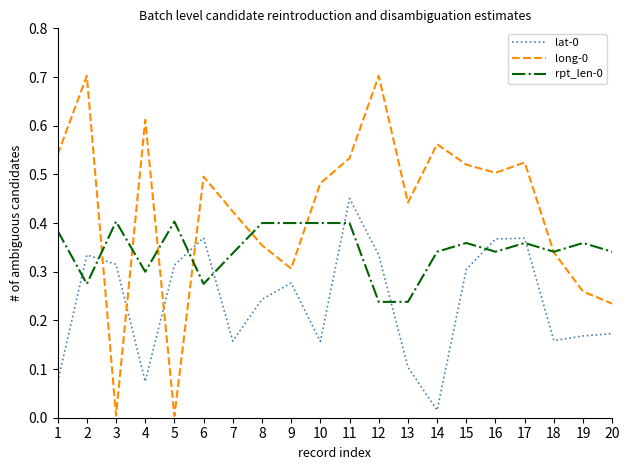

What is the sum of all rpt_len-0 values?

6.9